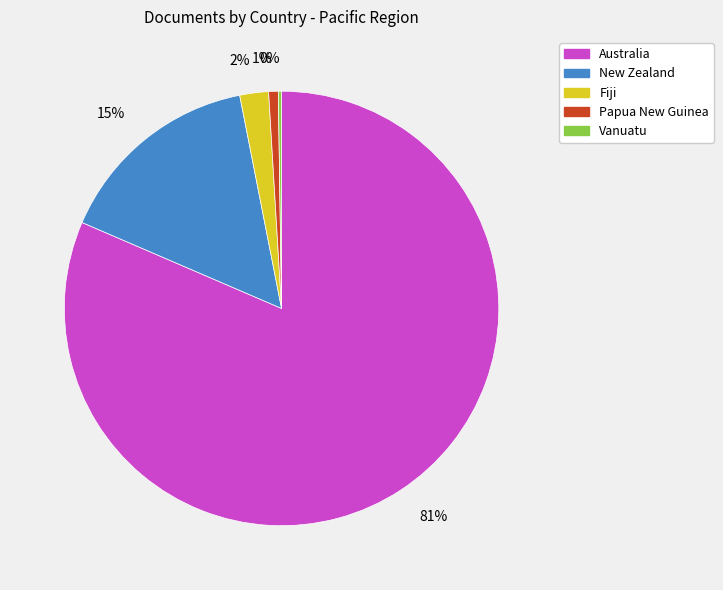

Is there any slice that represents more than half of the pie?

Yes